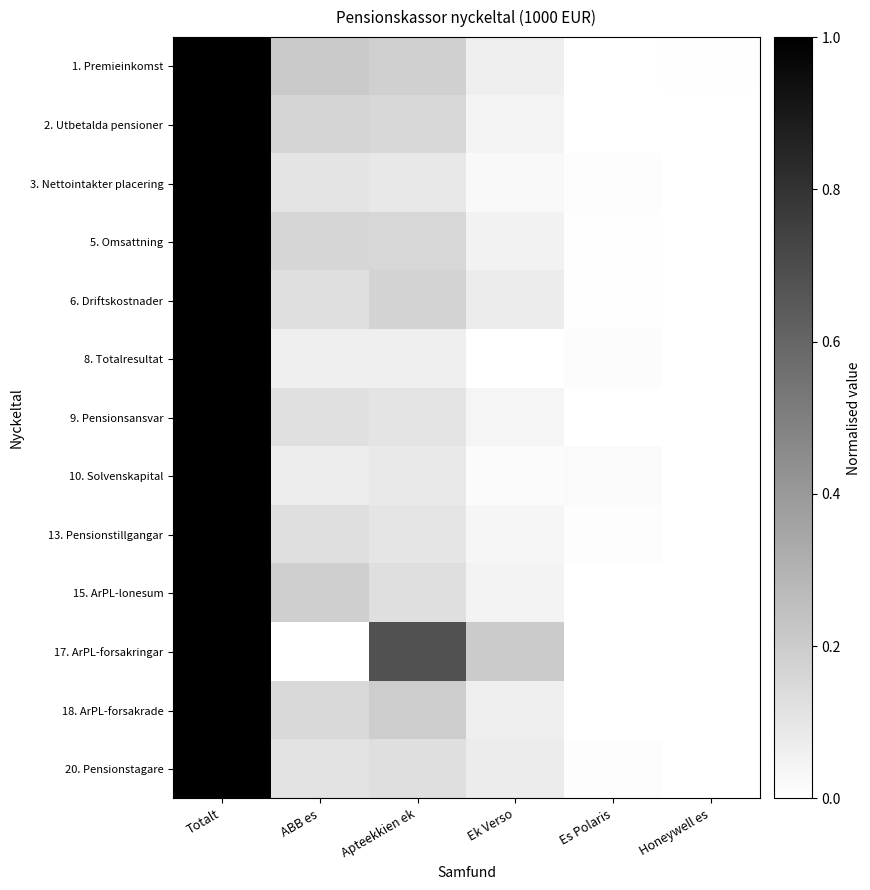

How many categories are shown in the chart?

6